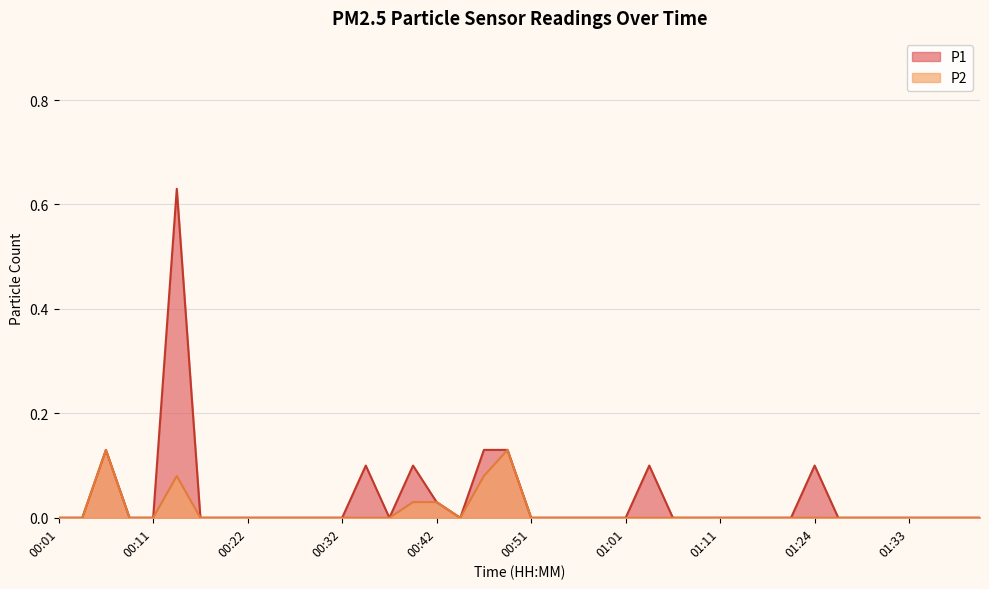

Rank the series by their maximum value, from highest to lowest.

P1, P2